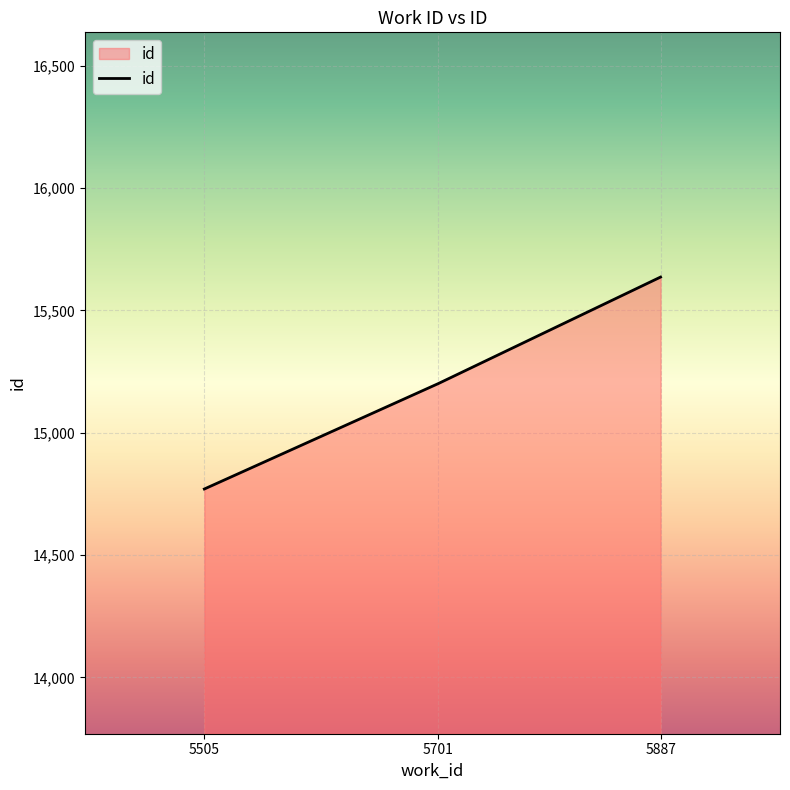

List the labels in order of value, smallest first.

5505, 5701, 5887